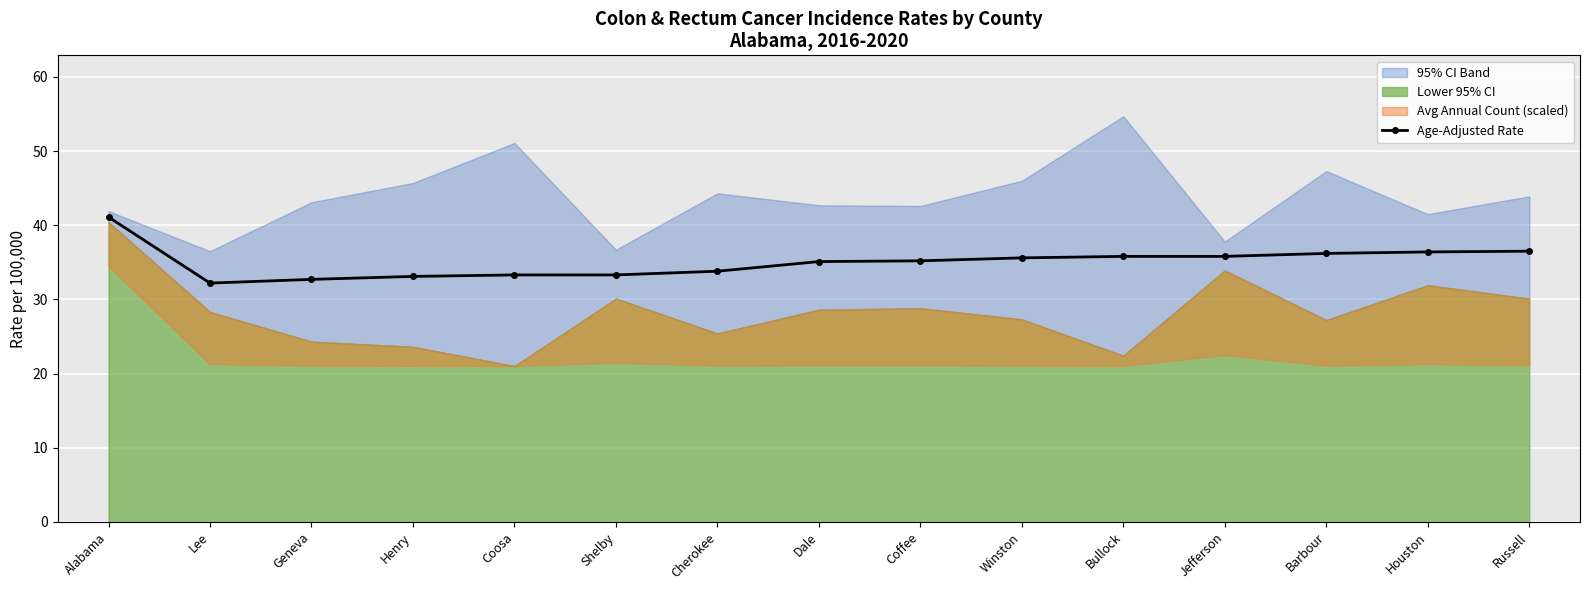

At which category does the data reach its first local valley?

Lee